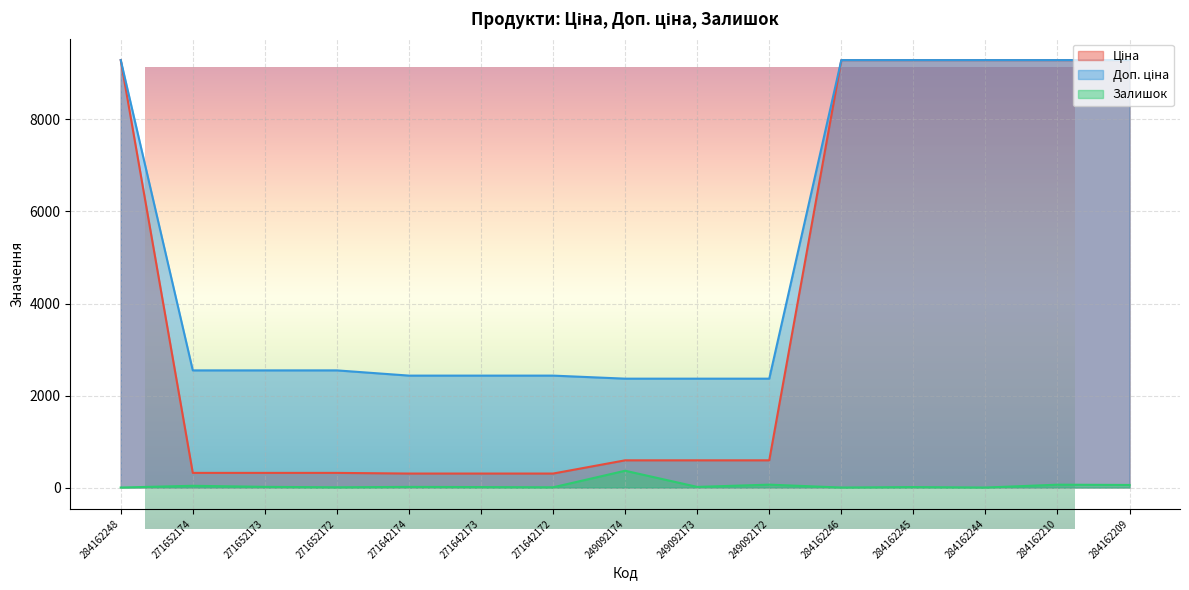

True or false: Ціна and Доп. ціна cross at least once.

False